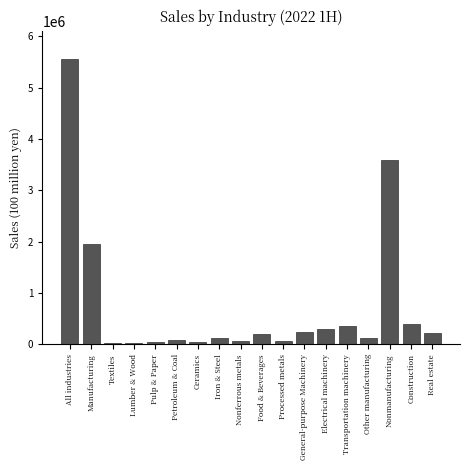

The value at Other manufacturing is 129988. True or false?

True